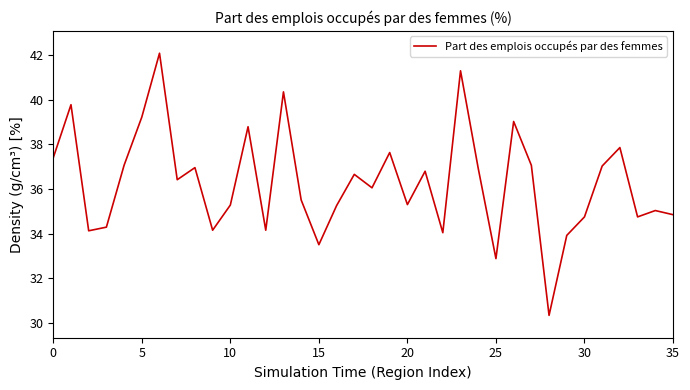

What is the smallest value displayed?

30.3